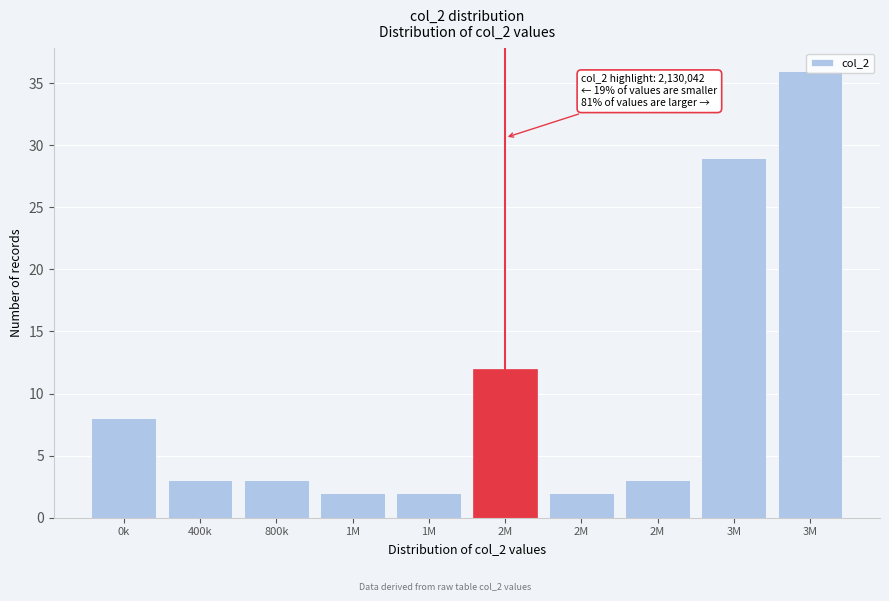

How many bars are there in total?

10